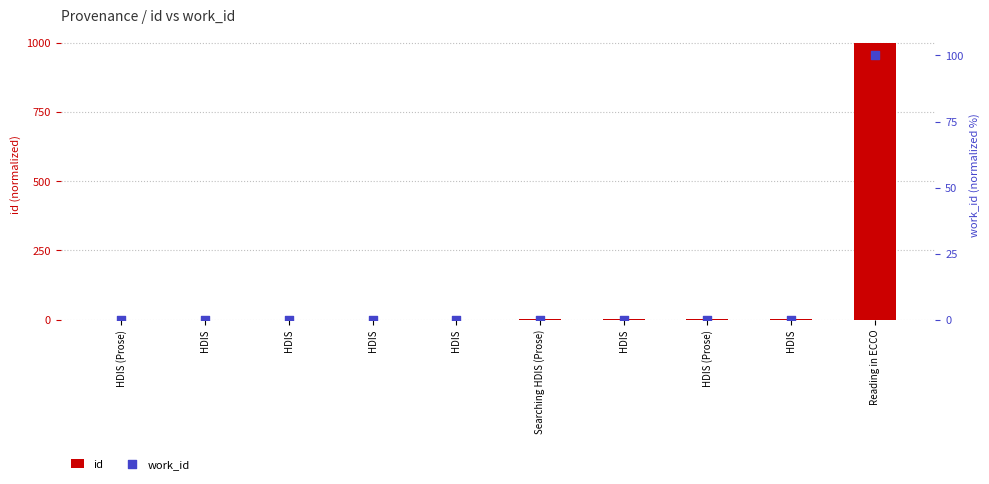

Is the value of id at HDIS (Prose) greater than the value of work_id at HDIS?

No